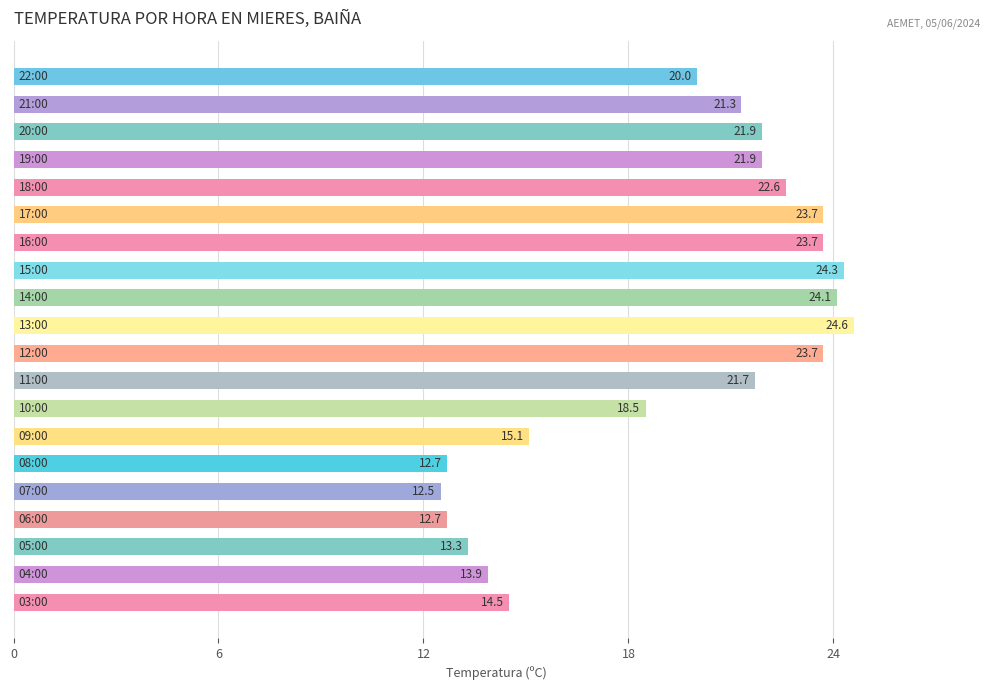

Reading top to bottom, extract all data points from this chart.

20.0	21.3	21.9	21.9	22.6	23.7	23.7	24.3	24.1	24.6	23.7	21.7	18.5	15.1	12.7	12.5	12.7	13.3	13.9	14.5